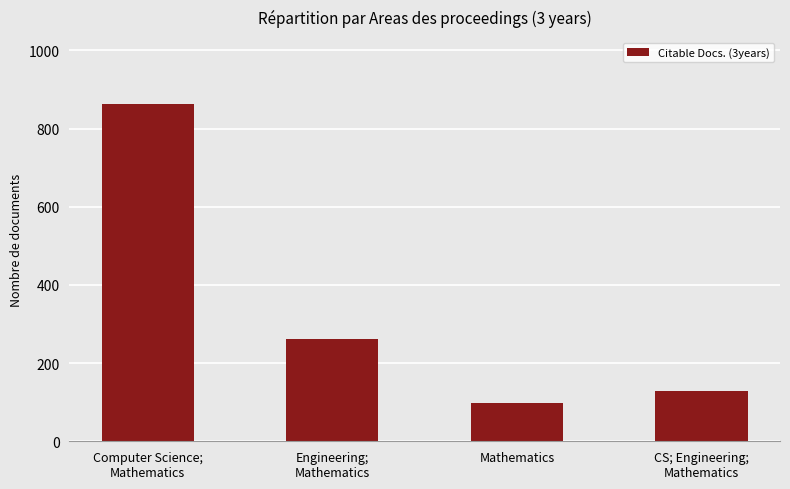

Count the number of categories in the chart.

4